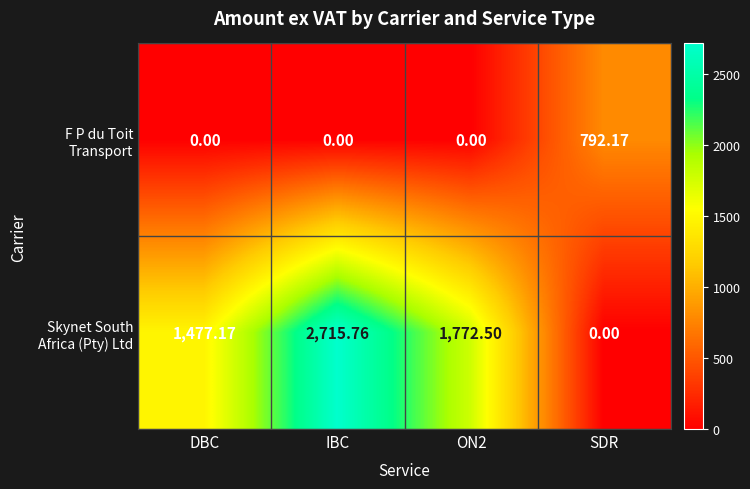

Which label corresponds to the largest value in the chart?

IBC